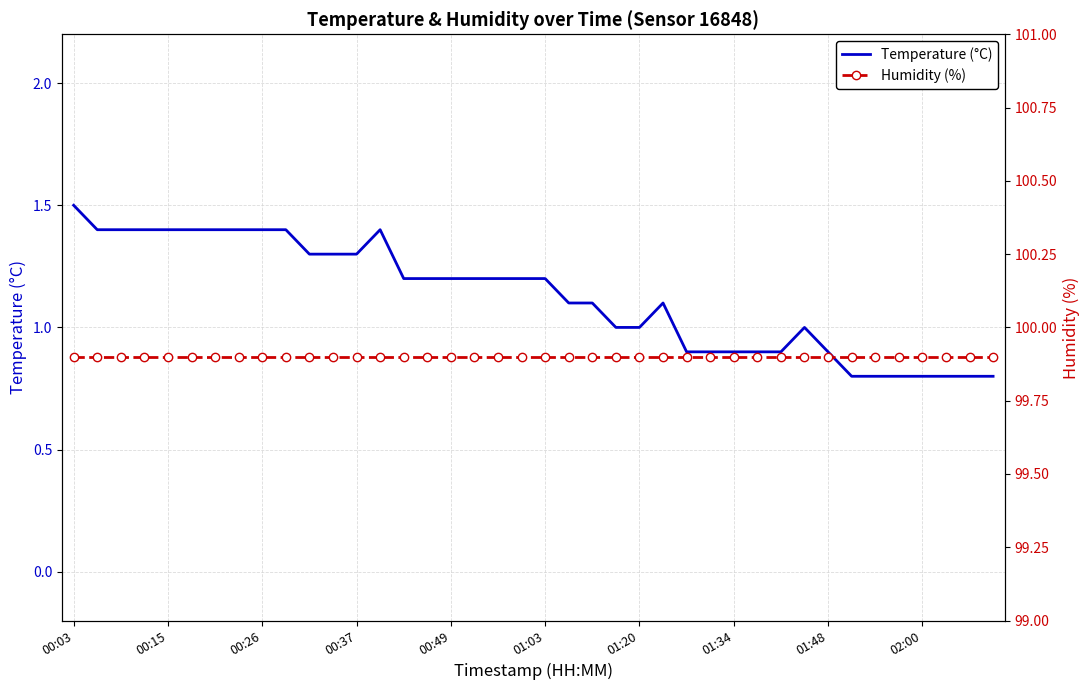

What is the highest value of the Temperature (°C) series?

1.5